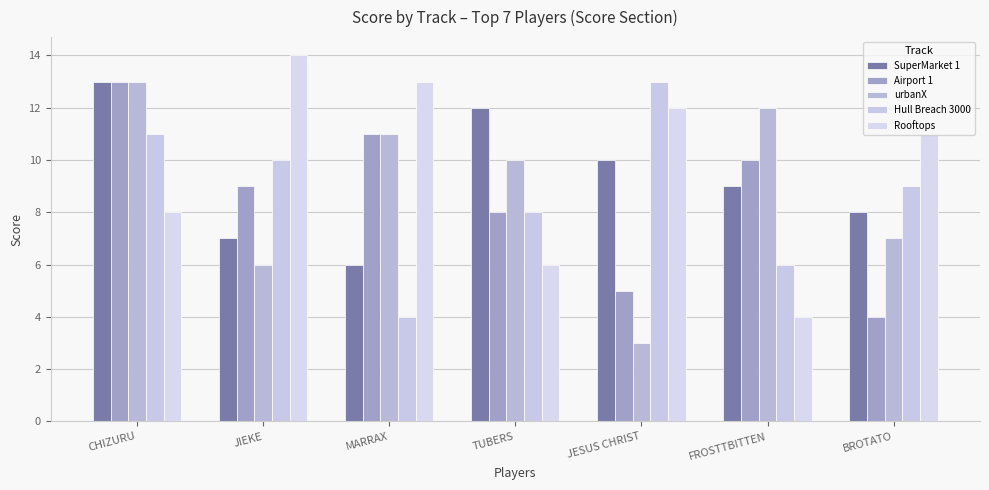

What is the sum of all urbanX values?

62